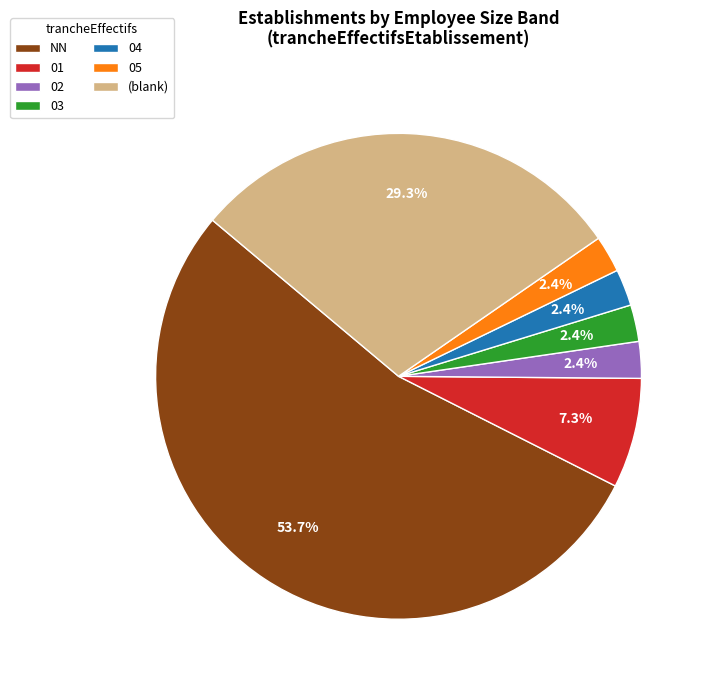

To the nearest percent, what is the combined percentage of 02 and 03?

5%